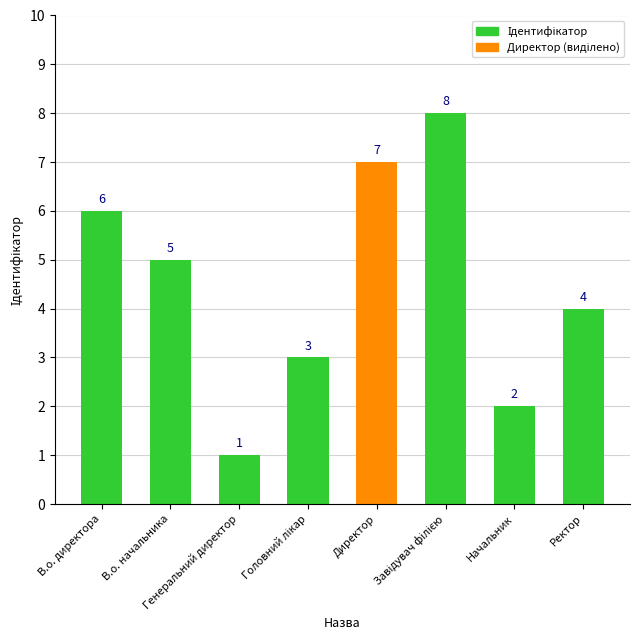

What is the maximum value shown in the chart?

8